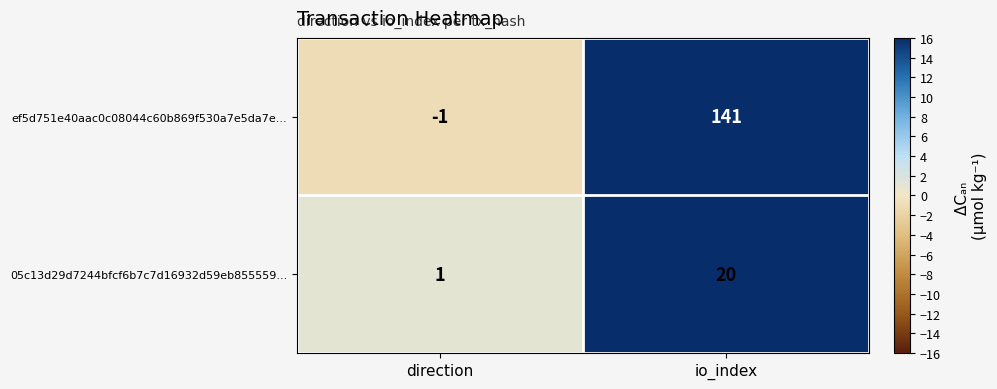

Where is 05c13d29d7244bfcf6b7c7d16932d59eb855559... nearest to the value 10?

direction